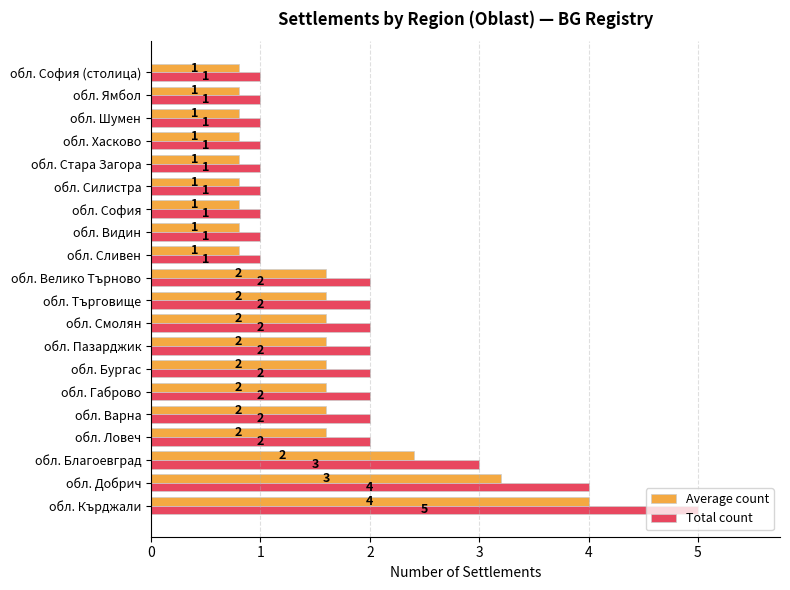

What is the highest value of the Total count series?

5.0